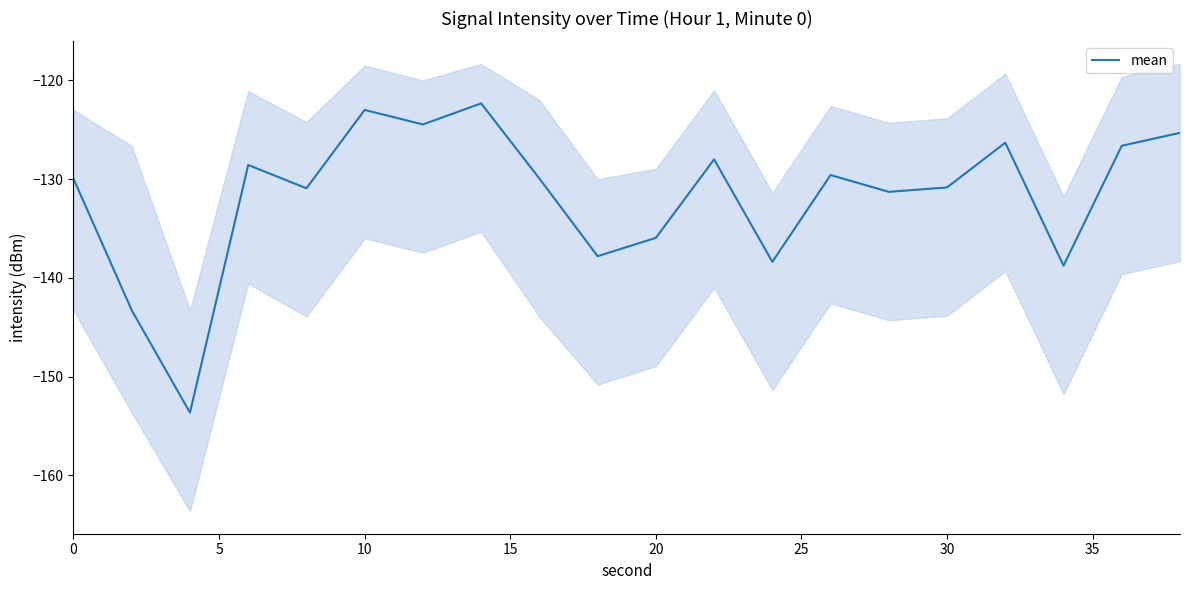

How many points are lower than both their immediate neighbors (excluding endpoints)?

7